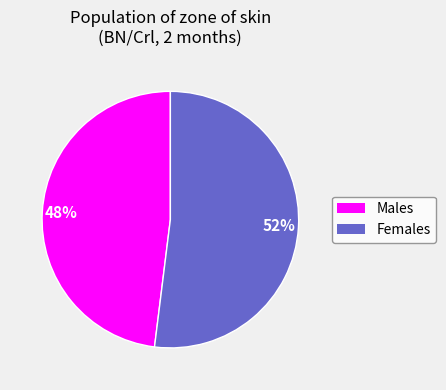

Is there any slice that represents more than half of the pie?

Yes